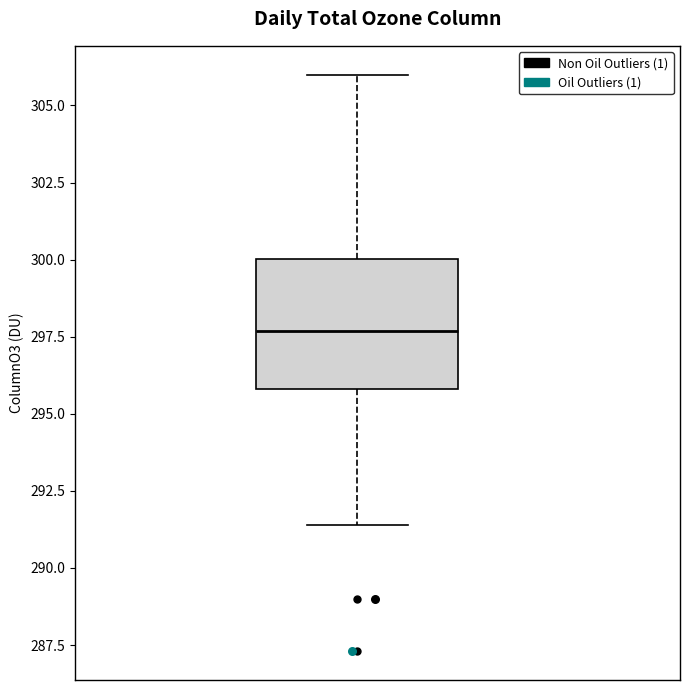

Where does the upper whisker of the box end on the y-axis? The values are not printed on the chart, so give them approximately, as read against the axis.

306.0